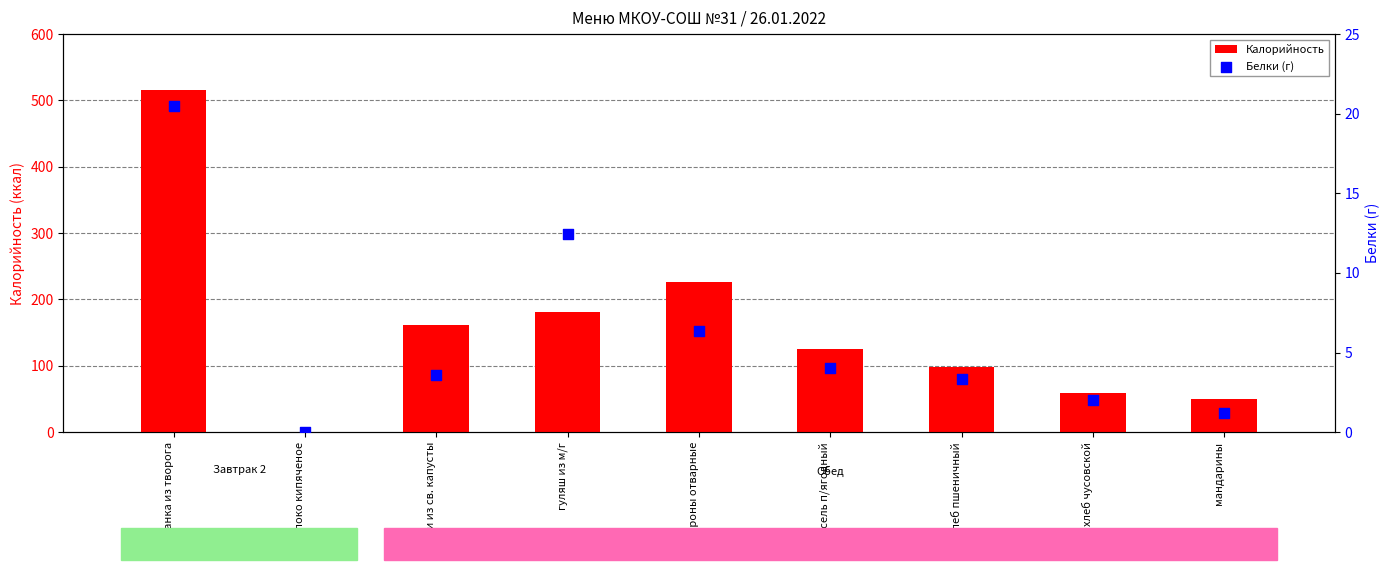

At how many categories does at least one series exceed 89?

6